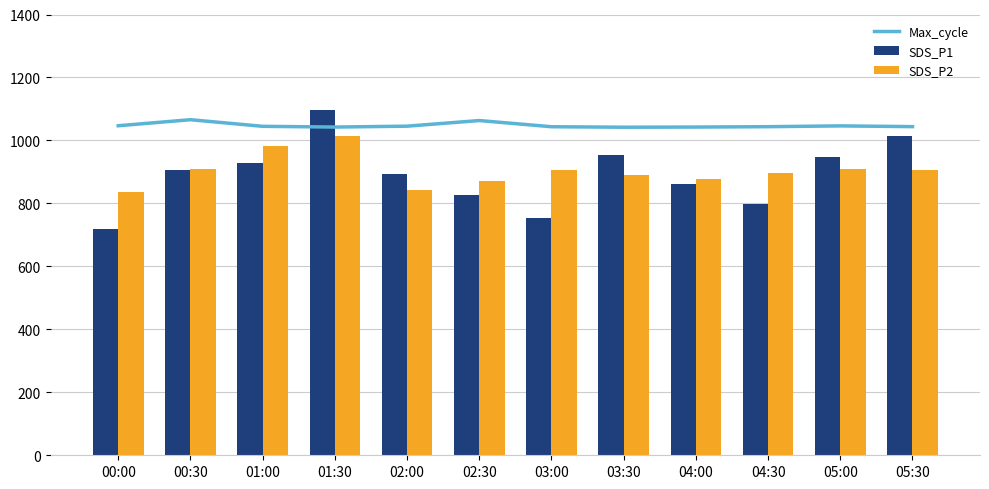

What position from the left is 03:30?

8